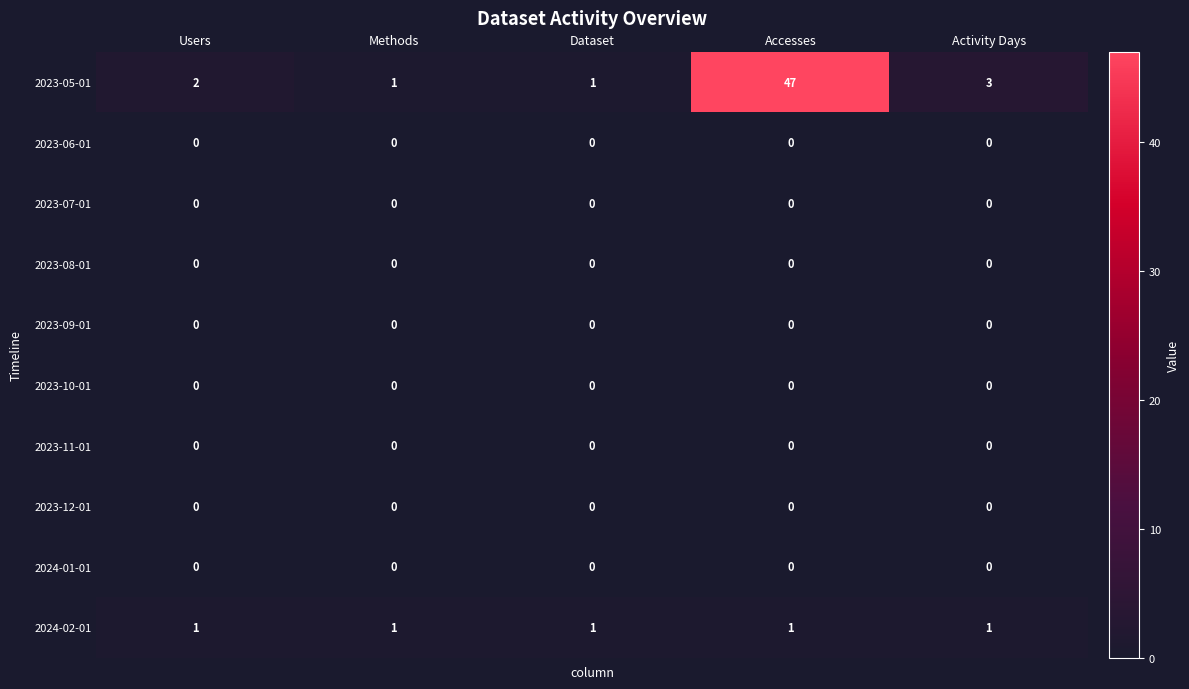

Which series has the largest range (max minus min)?

2023-05-01